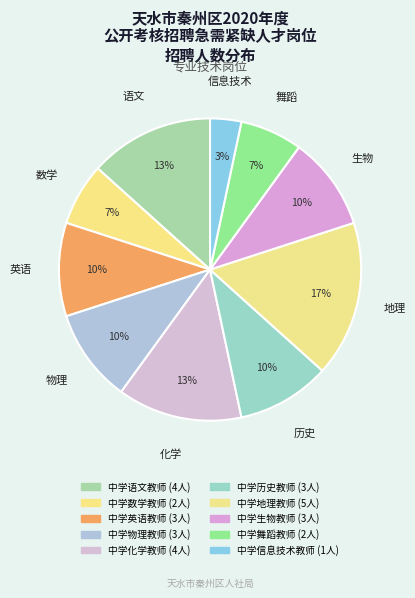

Which category has the smallest portion of the pie?

中学信息技术教师